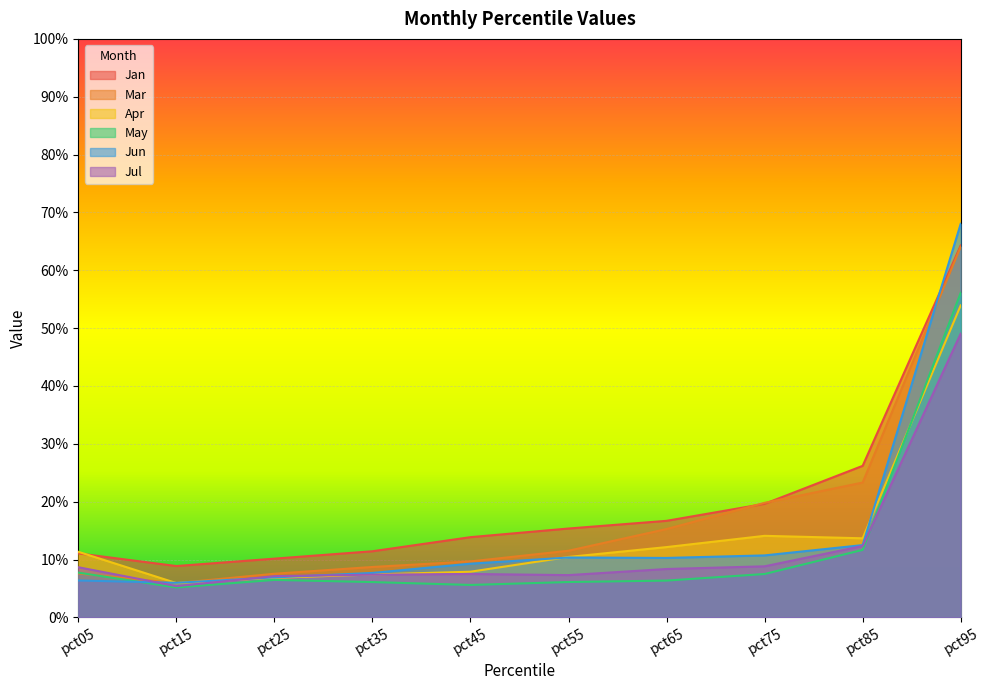

Which series changed the most between pct35 and pct65?

Mar